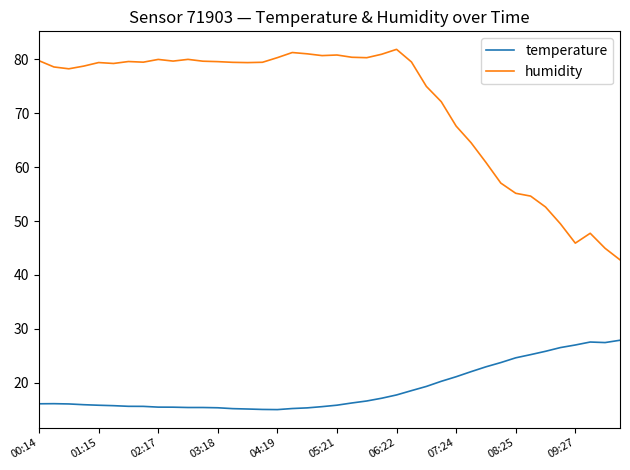

Which series has the largest range (max minus min)?

humidity